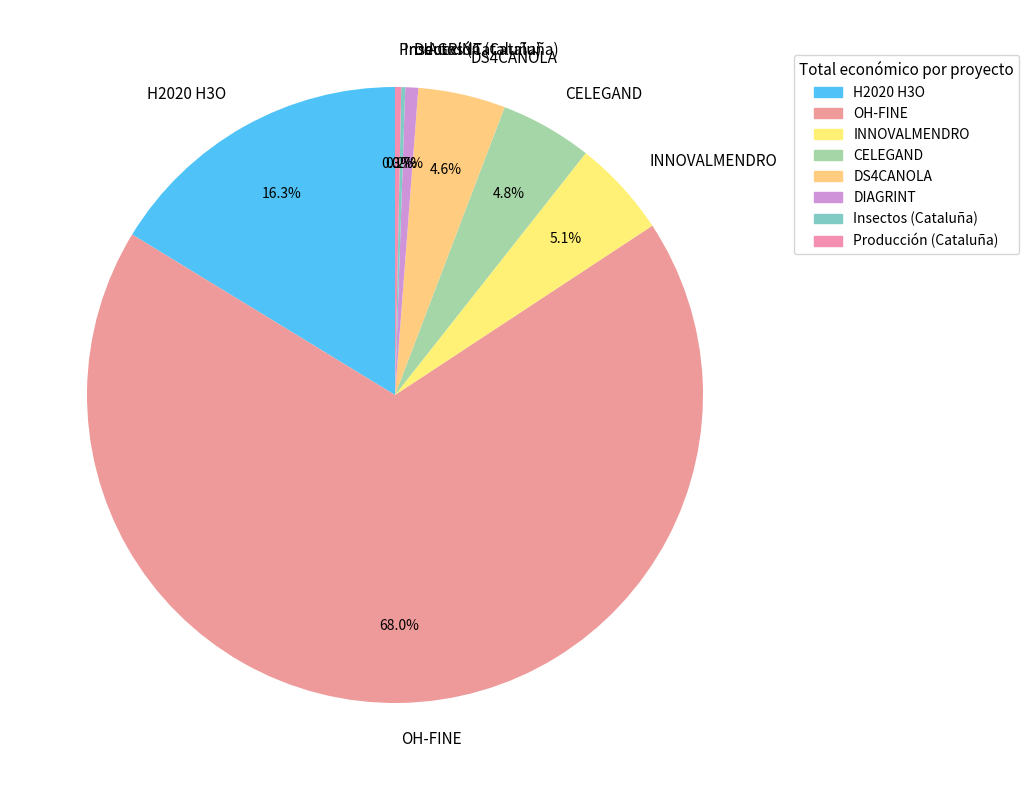

What percentage is the H2020 H3O slice, to the nearest percent?

16%